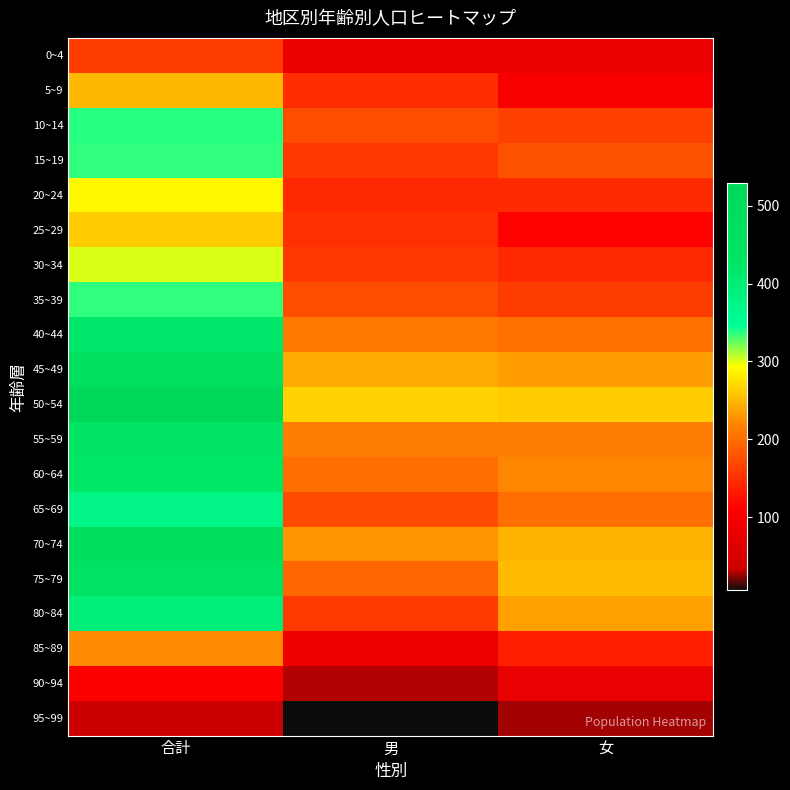

What is the smallest value displayed?

6